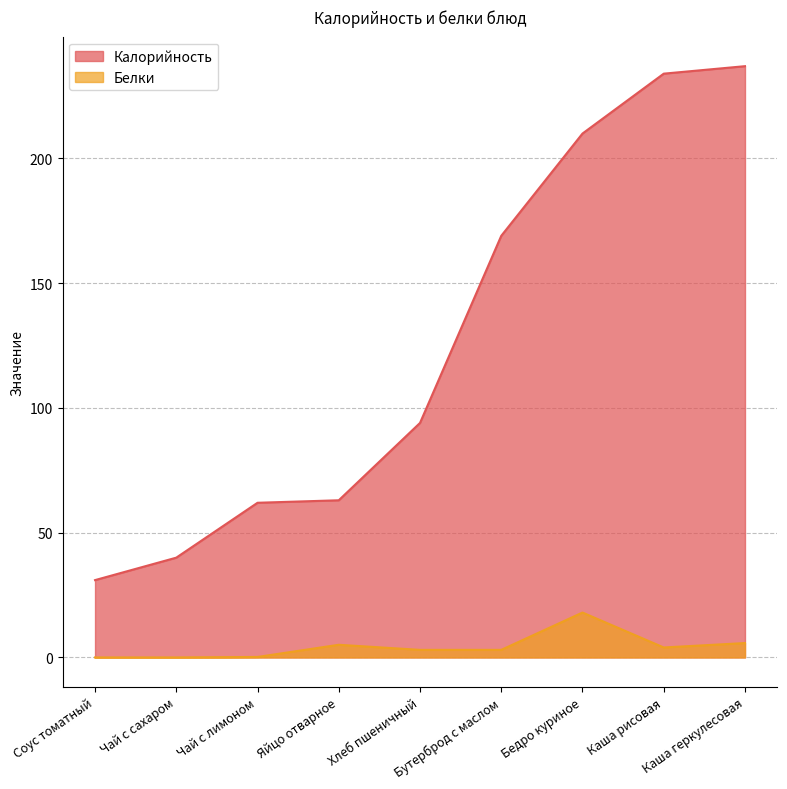

Which series has the largest range (max minus min)?

Калорийность